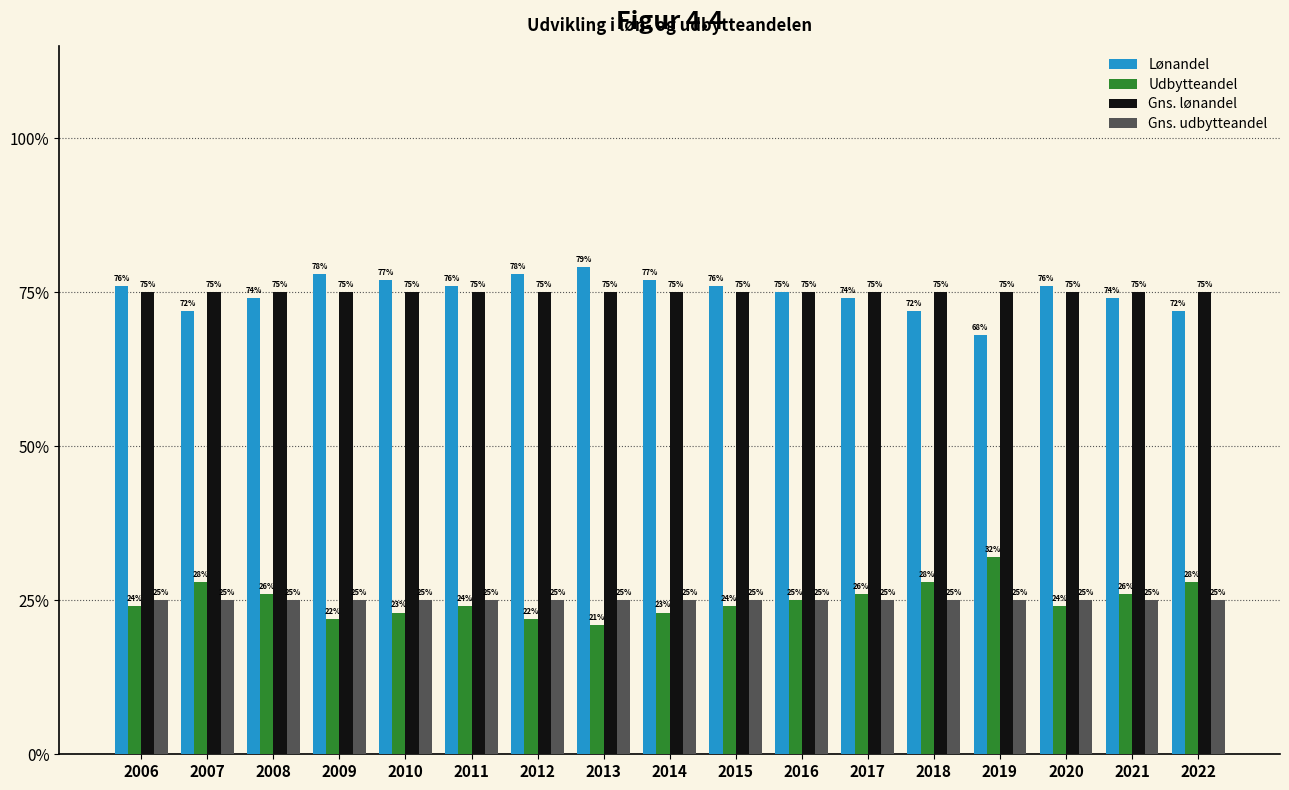

What are all the series names shown in the legend?

Lønandel, Udbytteandel, Gns. lønandel, Gns. udbytteandel